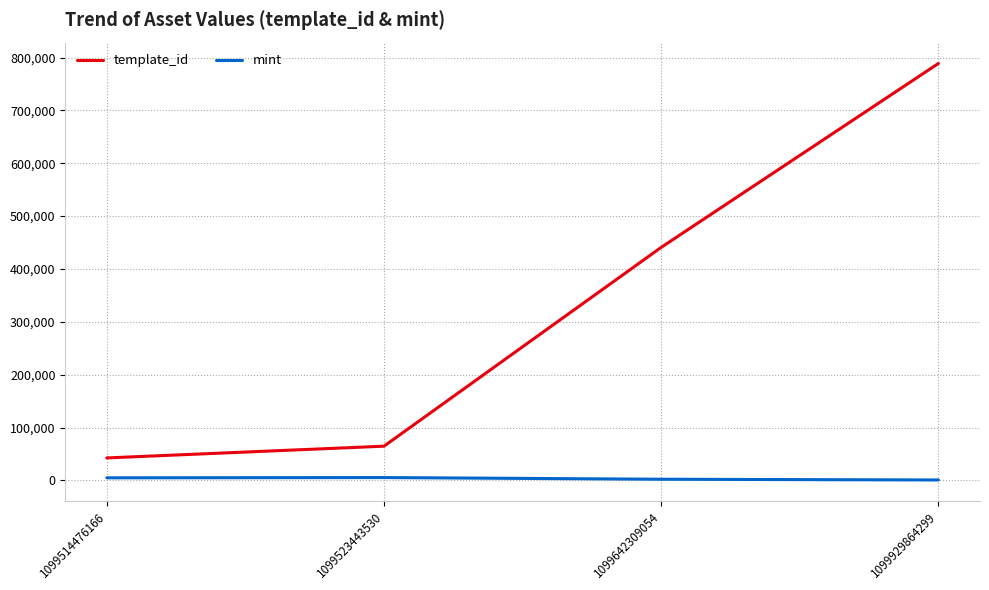

List the labels in order of template_id value, largest first.

1099929864299, 1099642309054, 1099523443530, 1099514476166